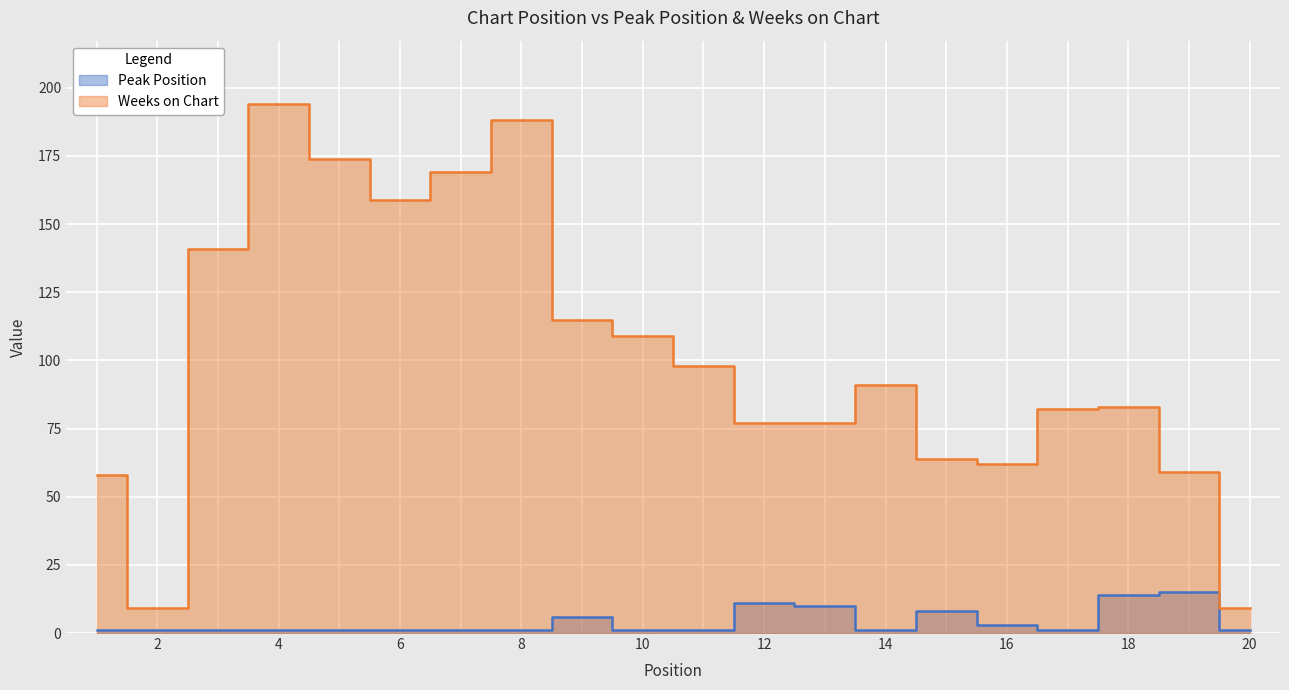

Which has a higher value, 1 or 15?

15